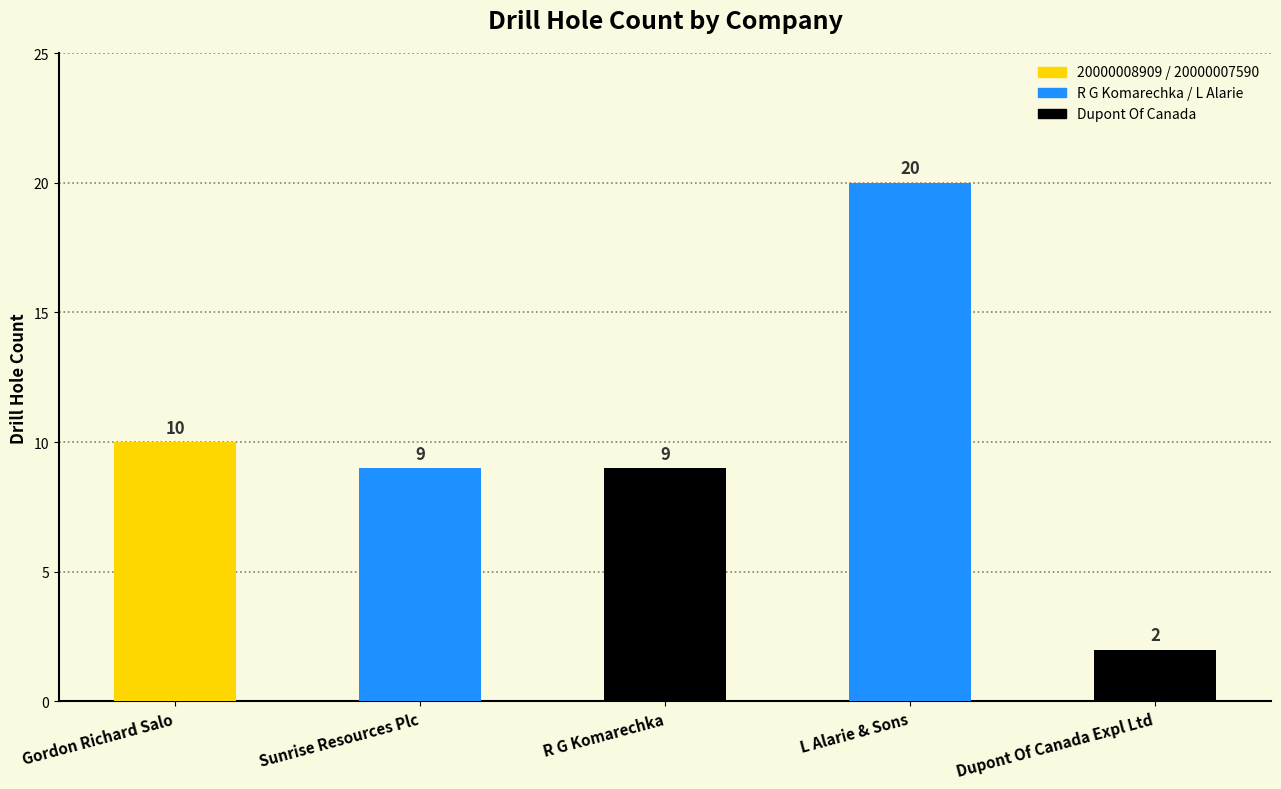

What is the approximate value at R G Komarechka, to the nearest 10?

10